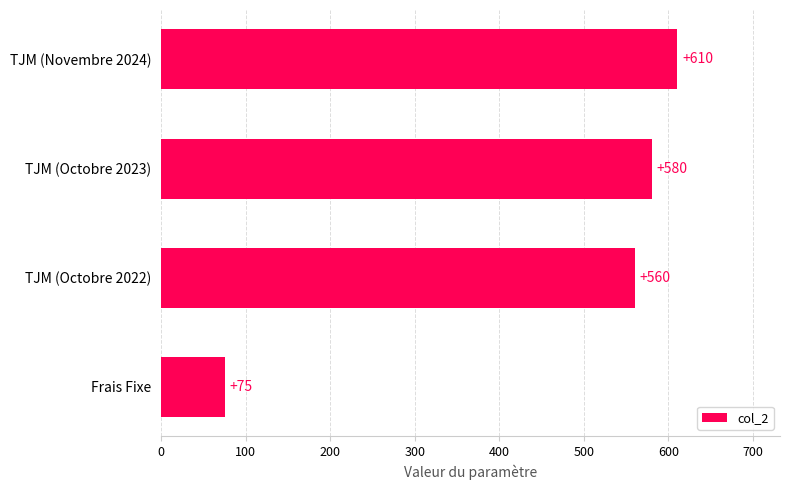

Where is the data nearest to the value 342?

TJM (Octobre 2022)